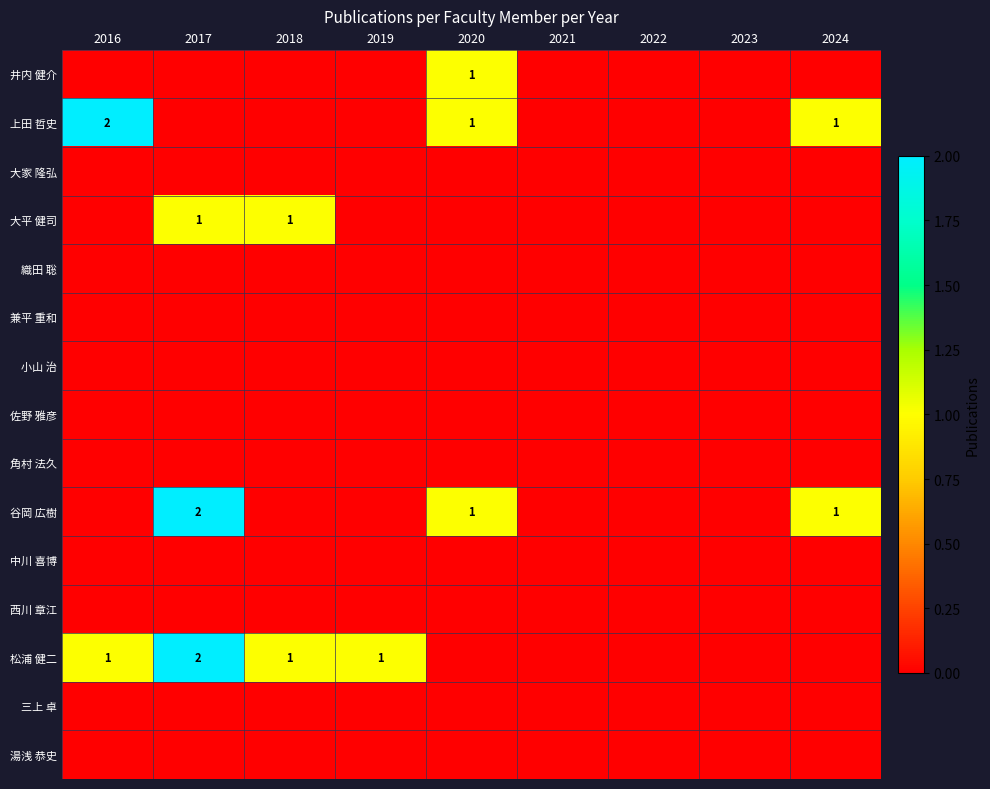

Which has a higher value, 2019 or 2024?

2019